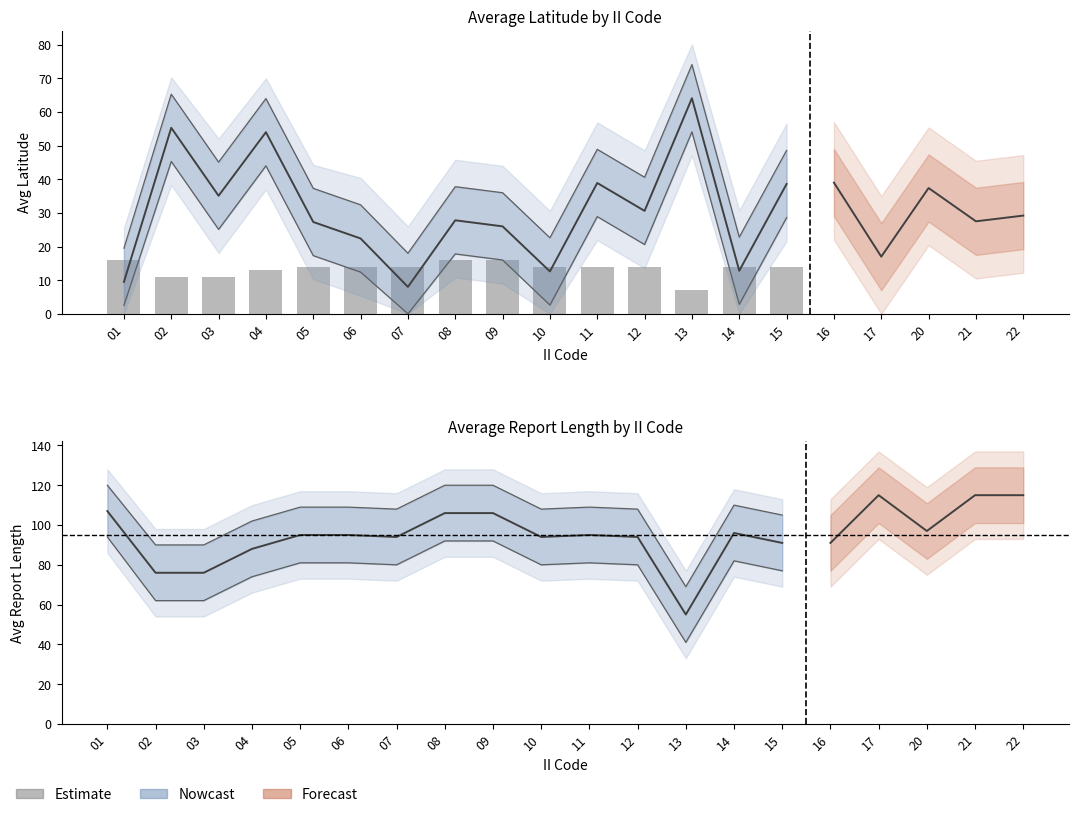

The value at 07 is 94. True or false?

True